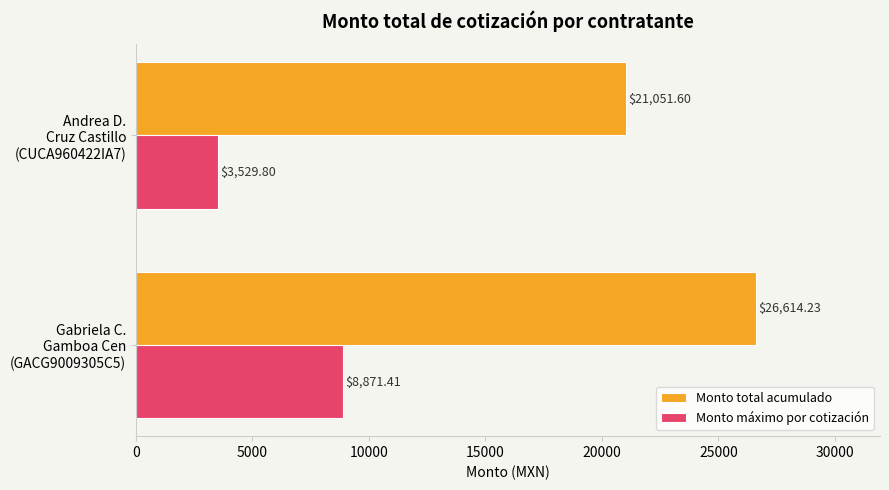

How many distinct data groups are displayed?

2